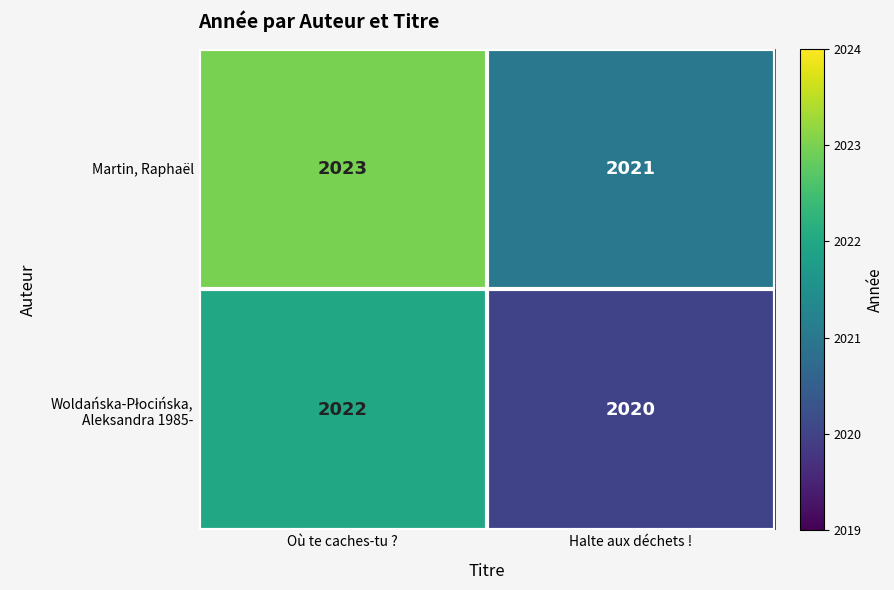

True or false: Martin, Raphaël has a value of 2023 at Où te caches-tu ?.

True